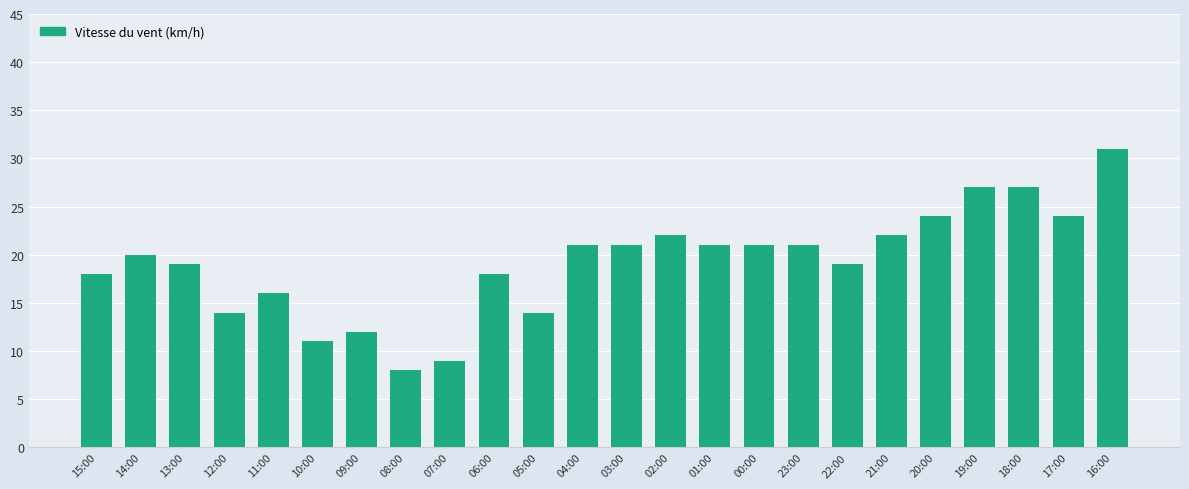

Which has a higher value, 03:00 or 20:00?

20:00